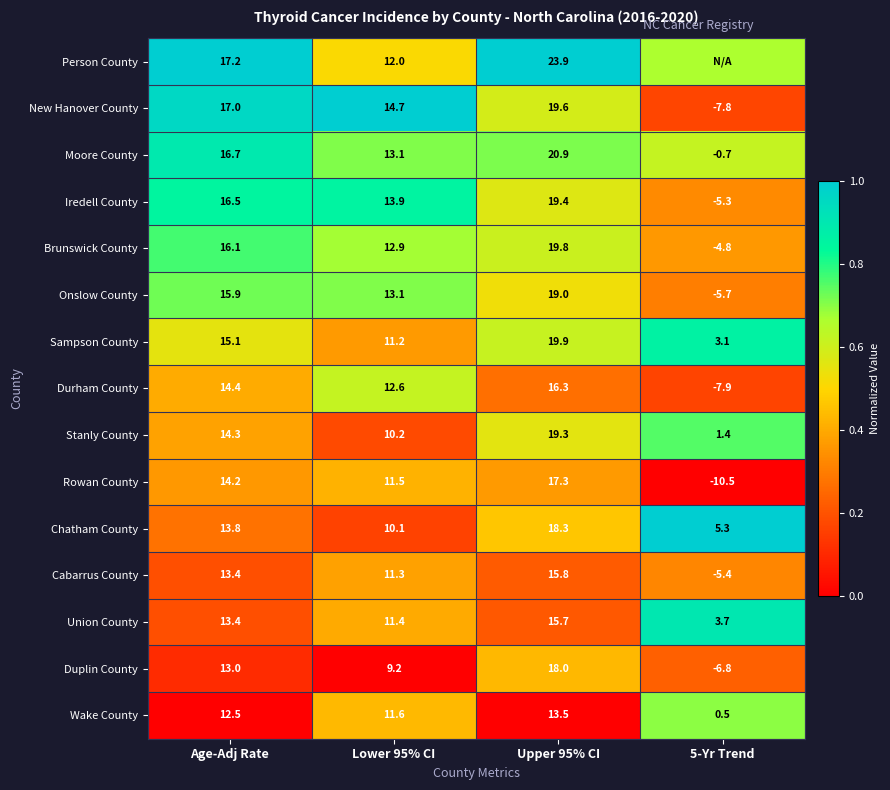

At how many categories does at least one series exceed 0?

4